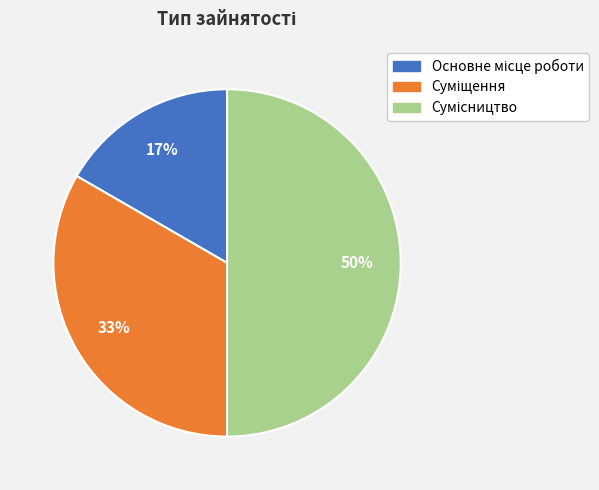

How many slices are in this pie chart?

3